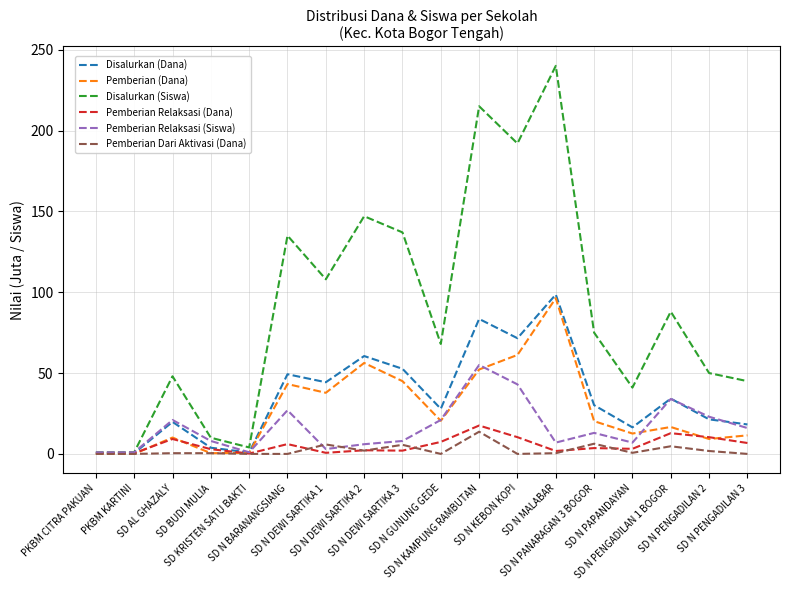

What is the highest value of the Pemberian Relaksasi (Dana) series?

17.6